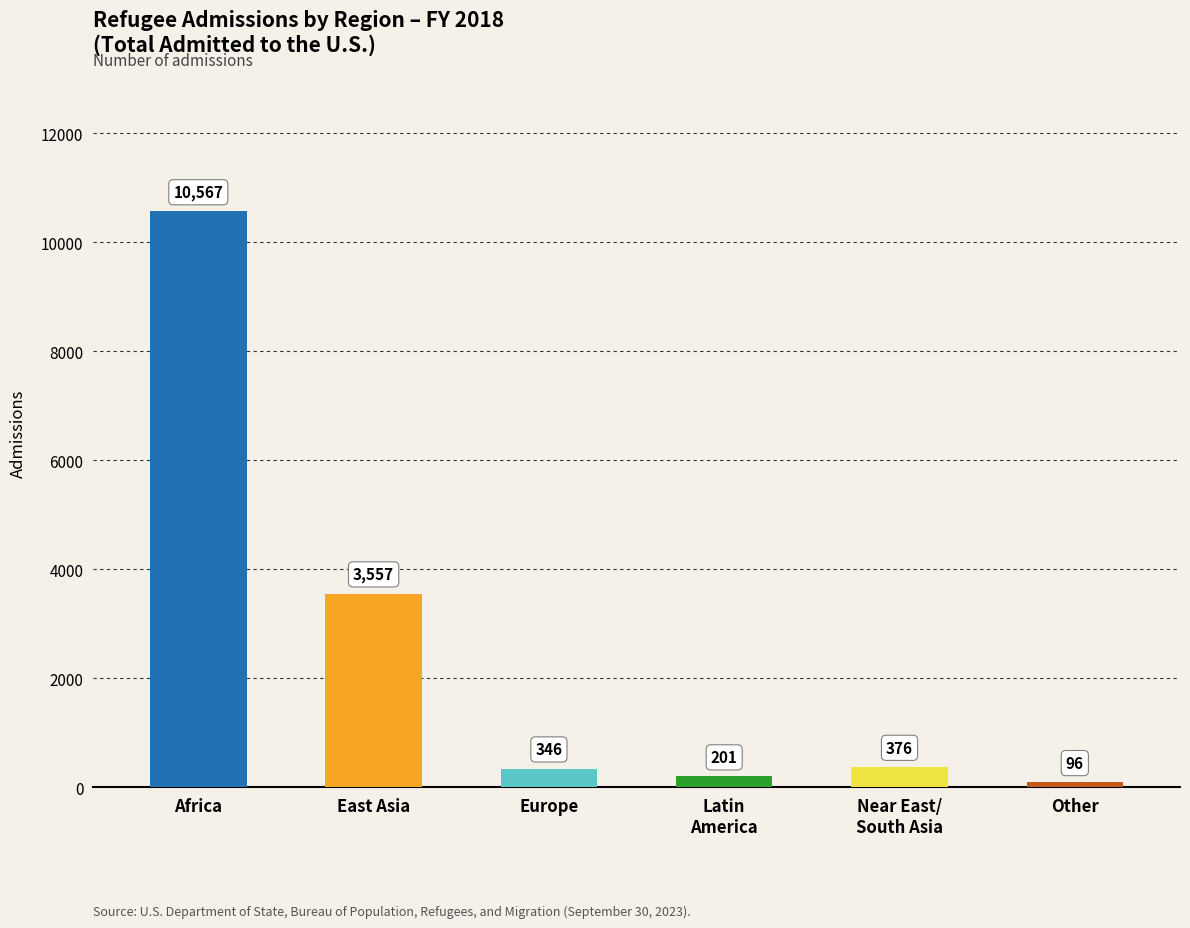

What is the label of the 2nd bar from the left?

East Asia